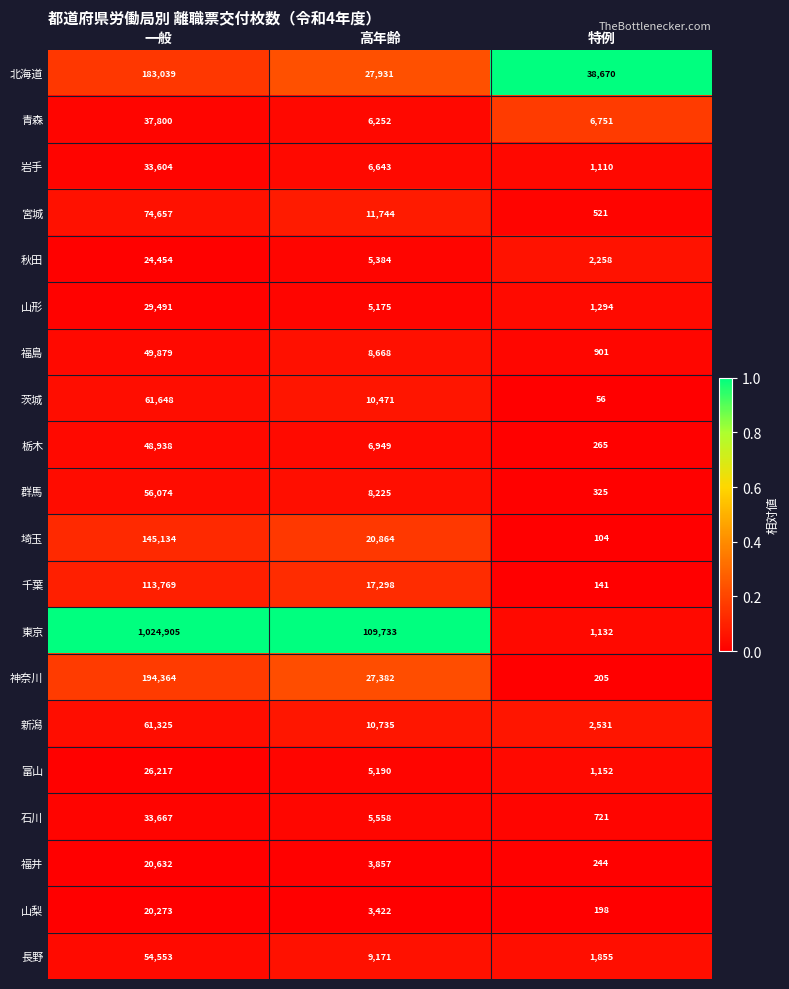

Is it true that 石川 equals 8130 at 高年齢?

False